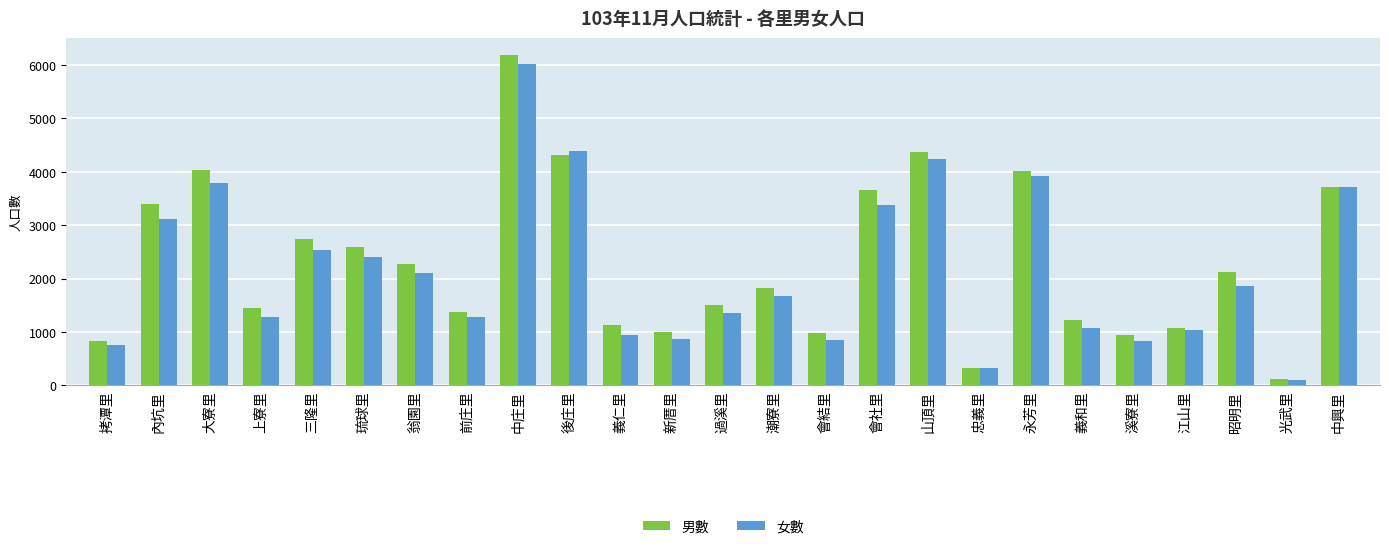

Does the chart contain stacked bars?

No